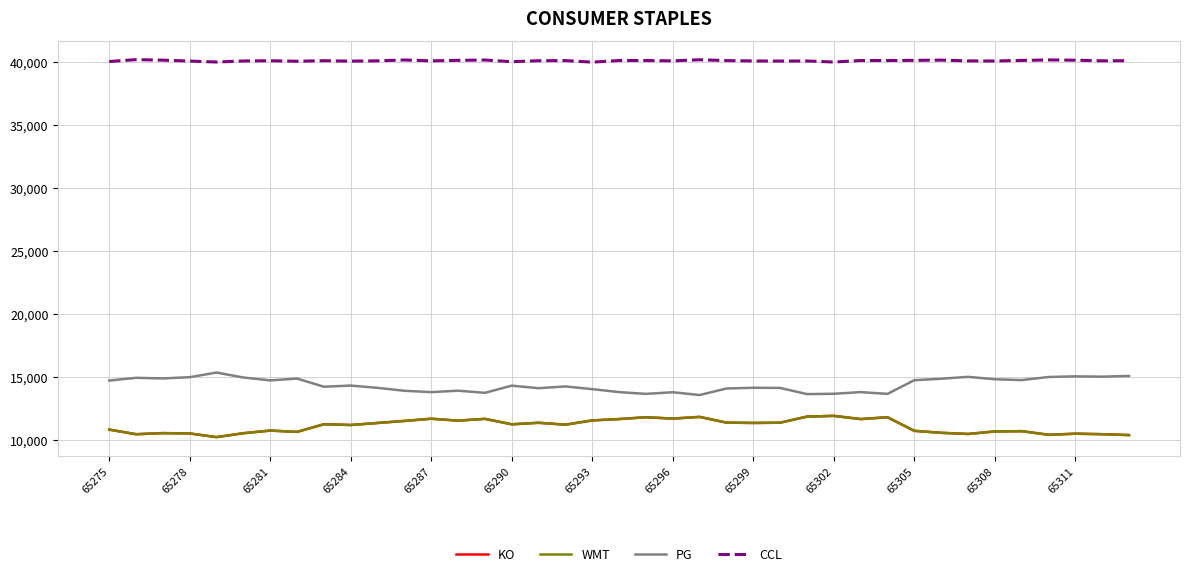

What is the smallest value displayed?

10207